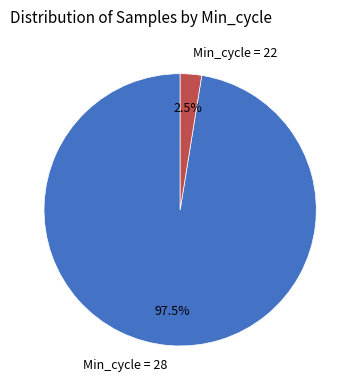

How many slices are in this pie chart?

2